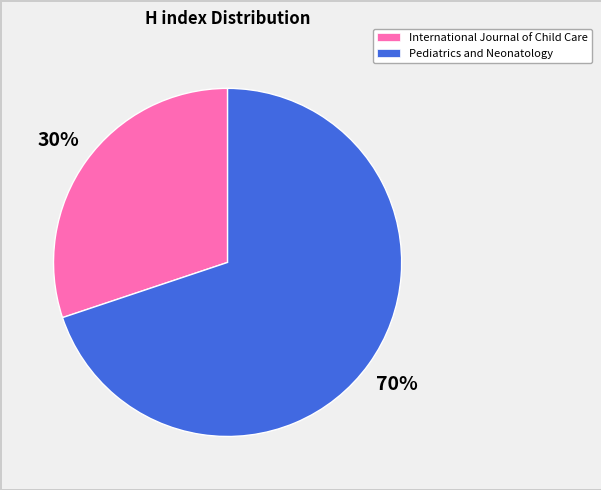

Rank the categories by value from lowest to highest.

International Journal of Child Care, Pediatrics and Neonatology